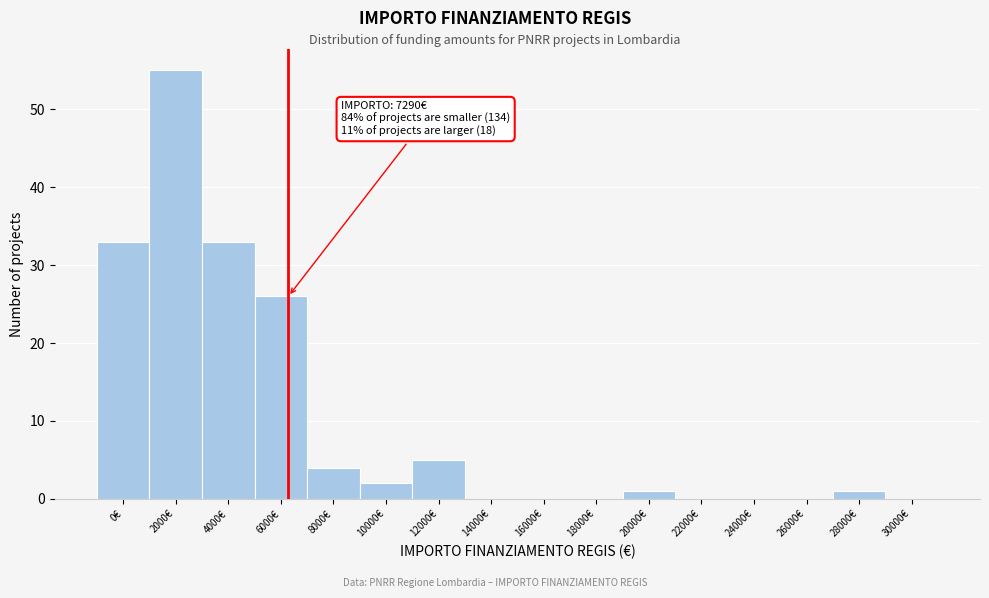

Reading left to right, transcribe all the data shown in this chart.

0€=33	2000€=55	4000€=33	6000€=26	8000€=4	10000€=2	12000€=5	14000€=0	16000€=0	18000€=0	20000€=1	22000€=0	24000€=0	26000€=0	28000€=1	30000€=0